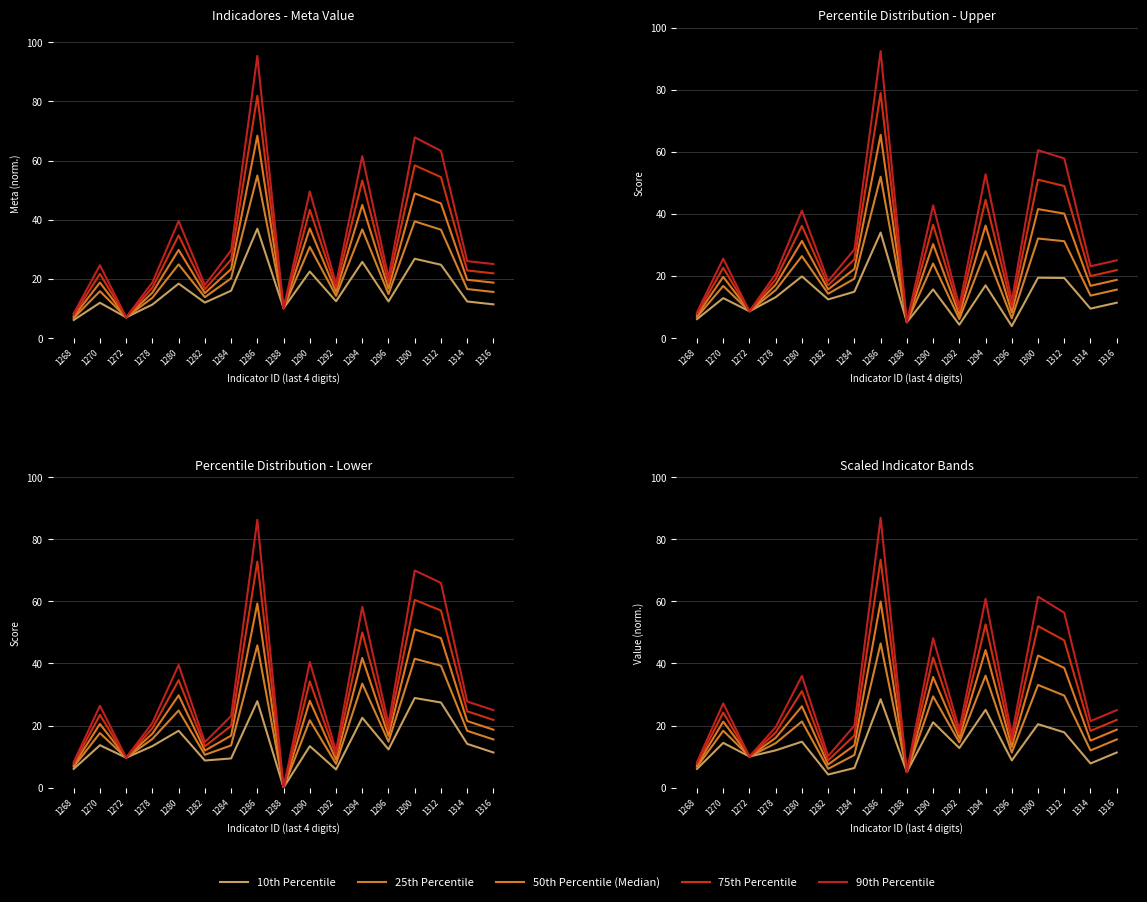

True or false: 90th Percentile and 25th Percentile cross at least once.

False